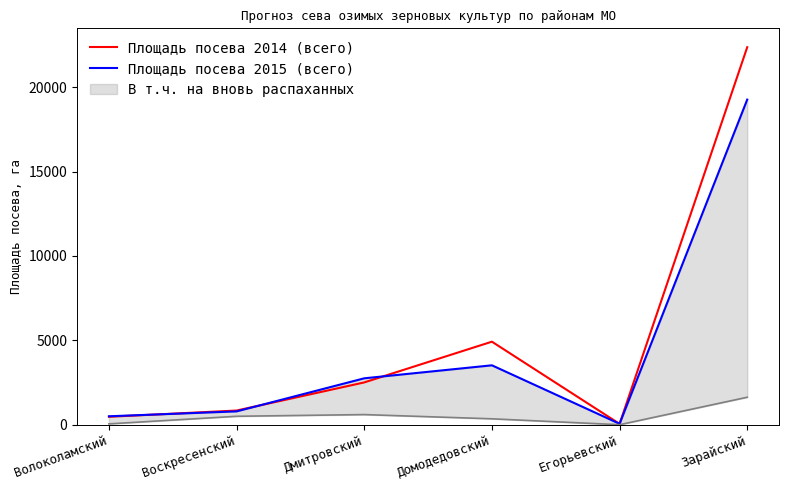

How many data points in Площадь посева 2015 (всего) are above 2750?

2